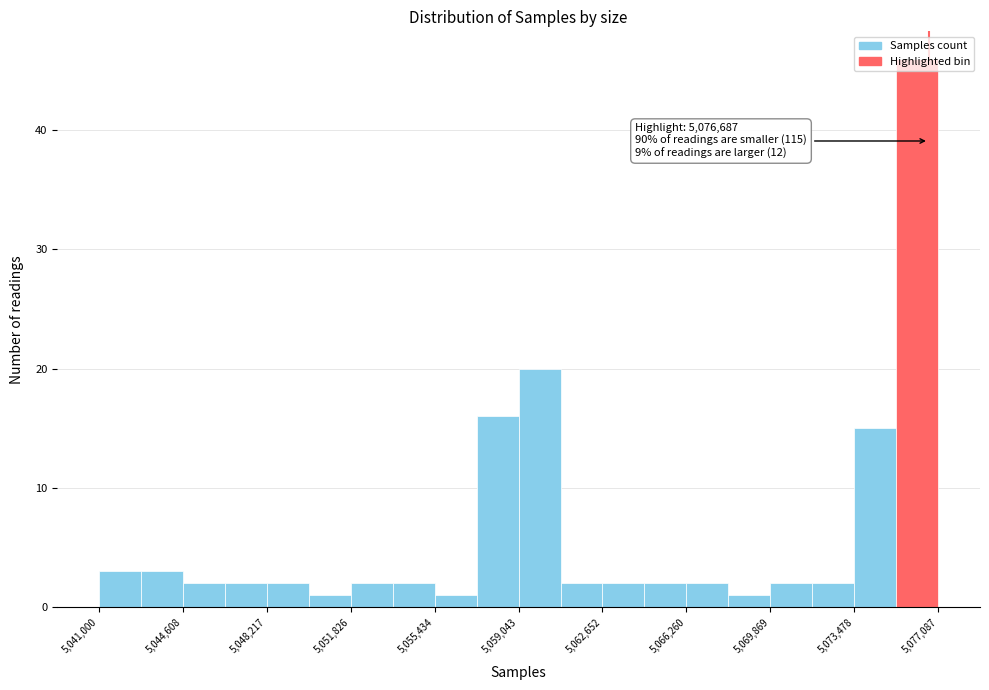

Read against the x-axis, roughly where is the centre of the tallest bar?

5076000